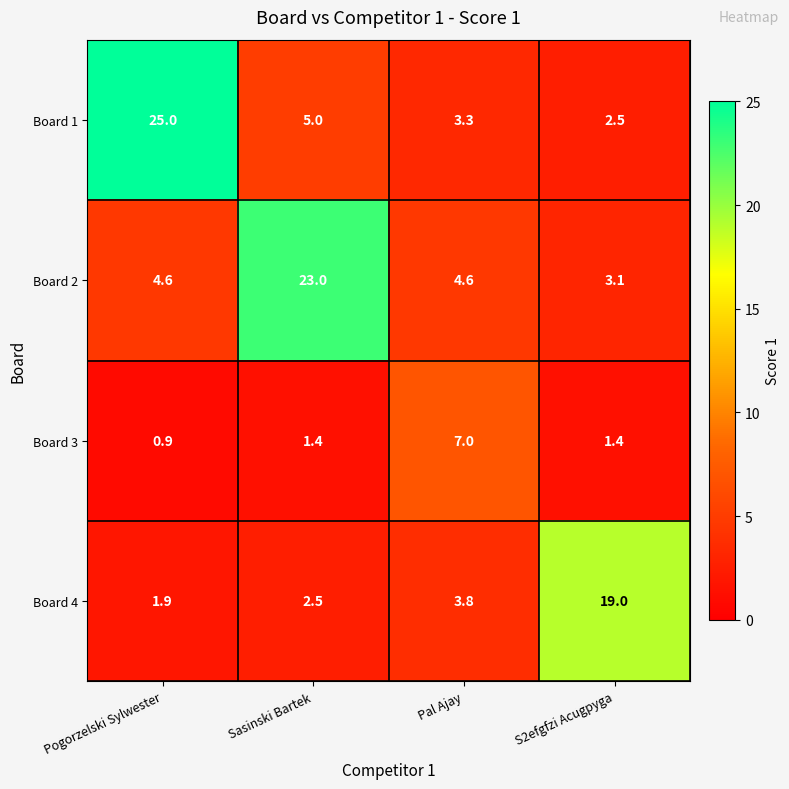

Reading left to right, list all the values displayed in this chart.

Board 1: Pogorzelski Sylwester=25.0	Sasinski Bartek=5.0	Pal Ajay=3.3	S2efgfzi Acugpyga=2.5
Board 2: Pogorzelski Sylwester=4.6	Sasinski Bartek=23.0	Pal Ajay=4.6	S2efgfzi Acugpyga=3.1
Board 3: Pogorzelski Sylwester=0.9	Sasinski Bartek=1.4	Pal Ajay=7.0	S2efgfzi Acugpyga=1.4
Board 4: Pogorzelski Sylwester=1.9	Sasinski Bartek=2.5	Pal Ajay=3.8	S2efgfzi Acugpyga=19.0